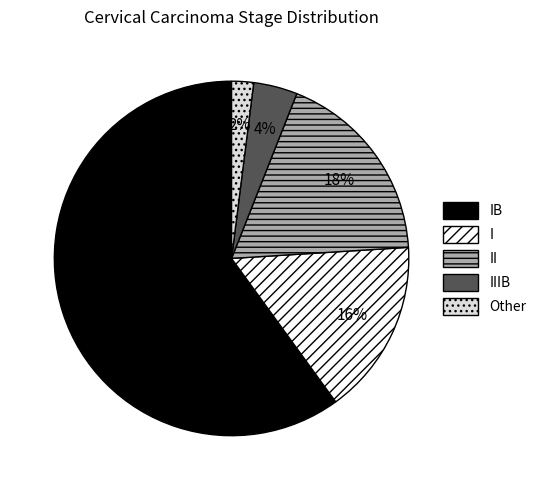

Approximately how many times larger is the value at II compared to Other?

9.0